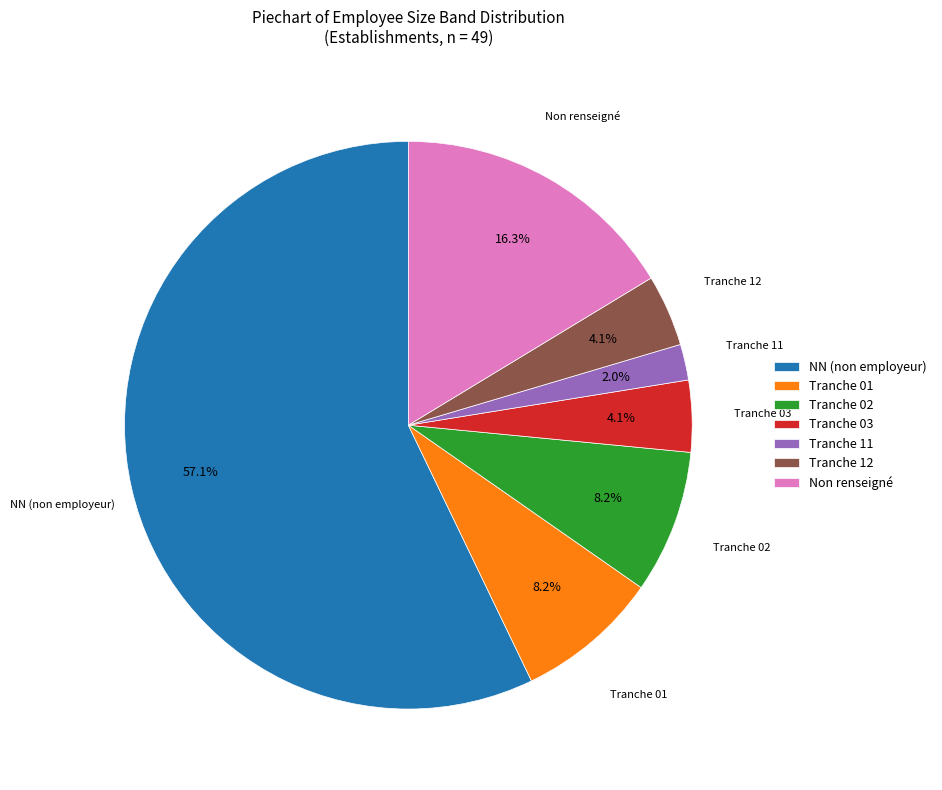

How much of the chart is everything except Tranche 11?

98.0%